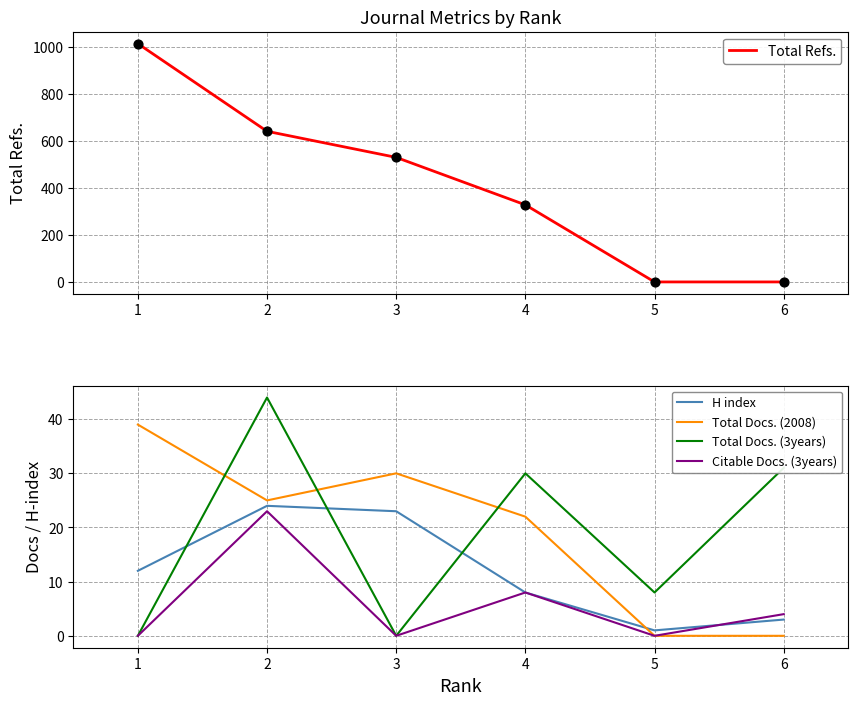

At which category is the sum across all series the highest?

1